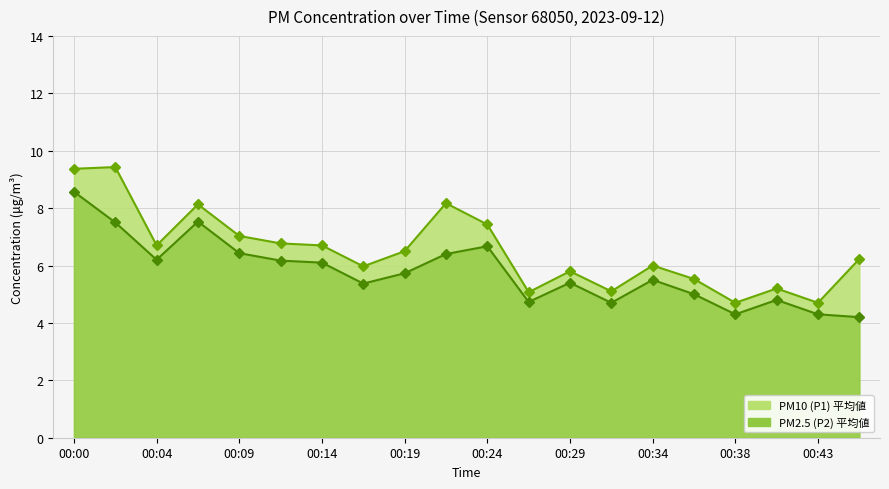

The value of P1 line at 00:34 is 4.0. True or false?

False